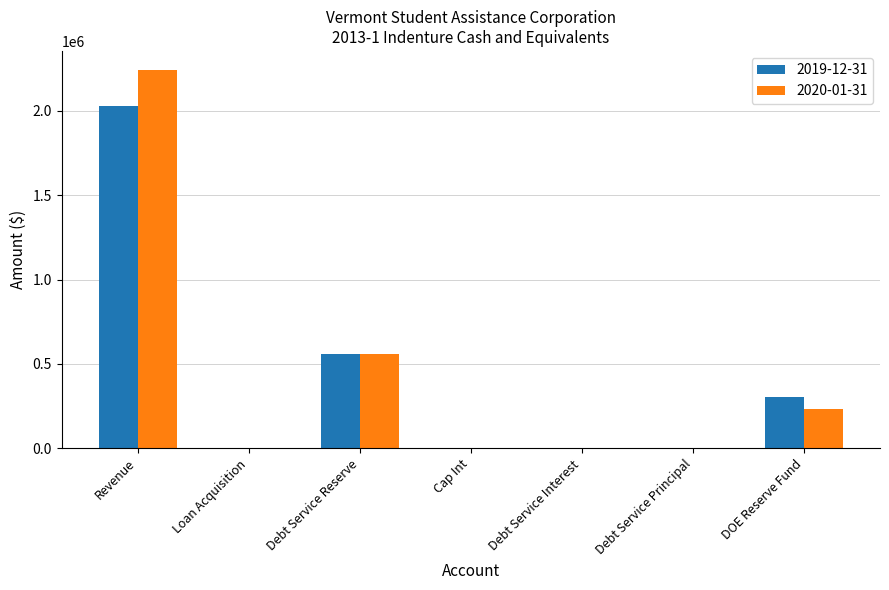

Which series changed the most between Revenue and Debt Service Interest?

2020-01-31